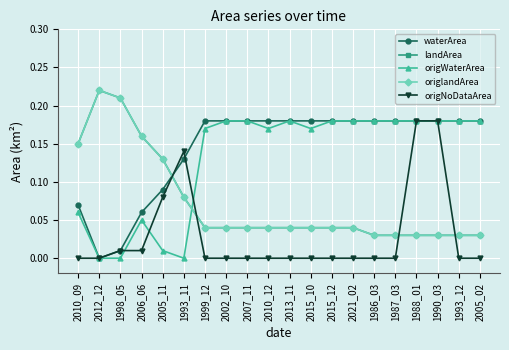

What is the difference between the highest and lowest values at 1999_12?

0.2